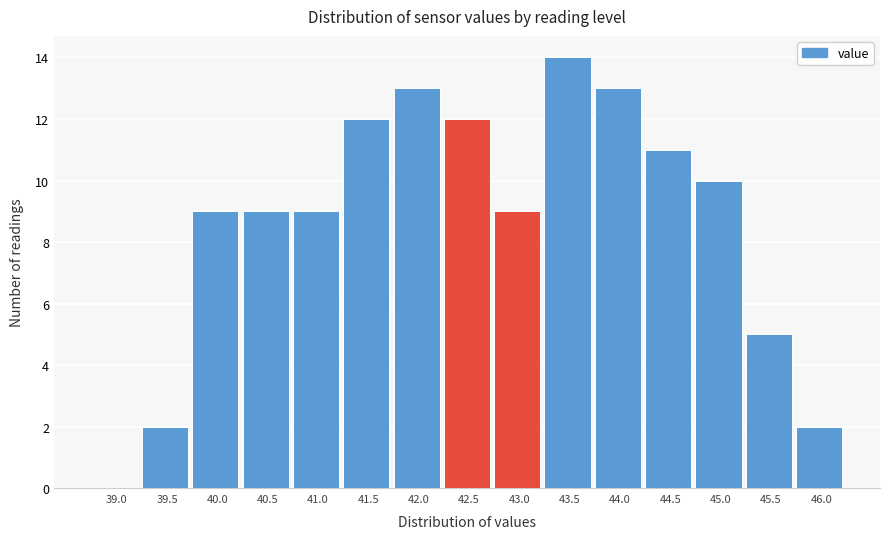

Reading left to right, transcribe all the data shown in this chart.

39.0=0	39.5=2	40.0=9	40.5=9	41.0=9	41.5=12	42.0=13	42.5=12	43.0=9	43.5=14	44.0=13	44.5=11	45.0=10	45.5=5	46.0=2